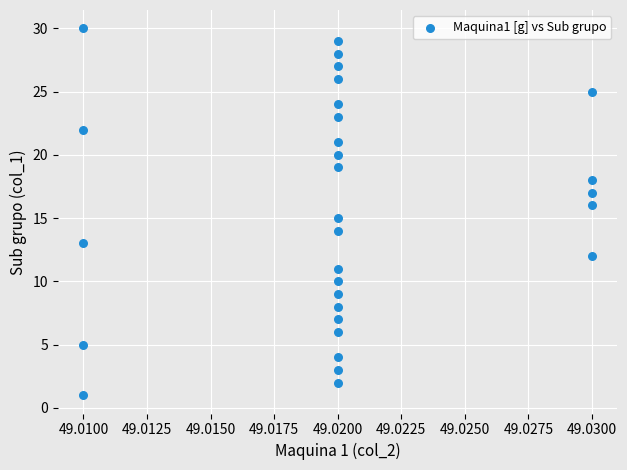

How many data points are displayed?

30